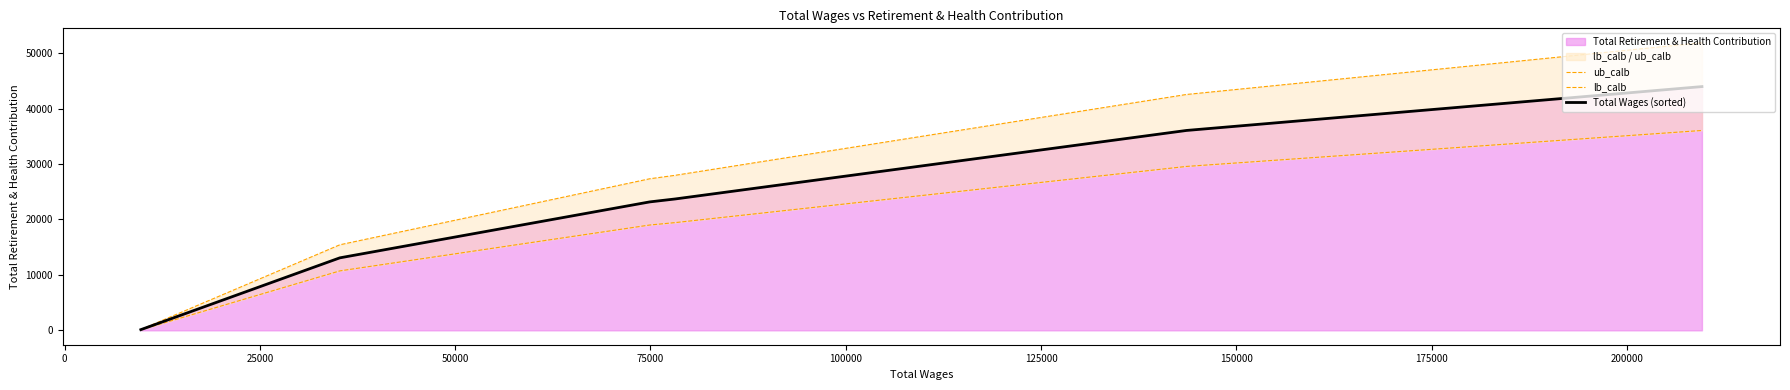

What is the highest value of the Total Wages (sorted) series?

43954